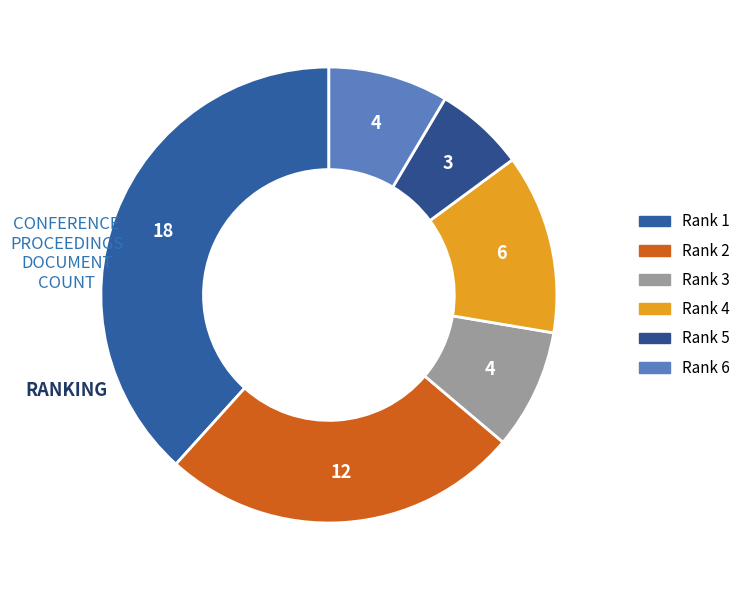

To the nearest percent, what percentage of the pie is Rank 2?

26%